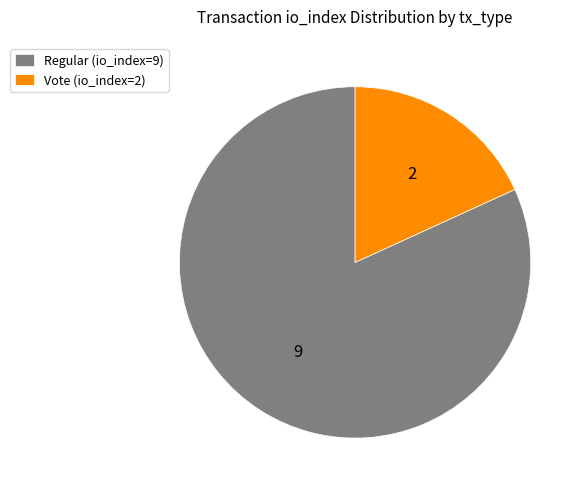

What is the ratio of the value at Regular (io_index=9) to the value at Vote (io_index=2)?

4.5